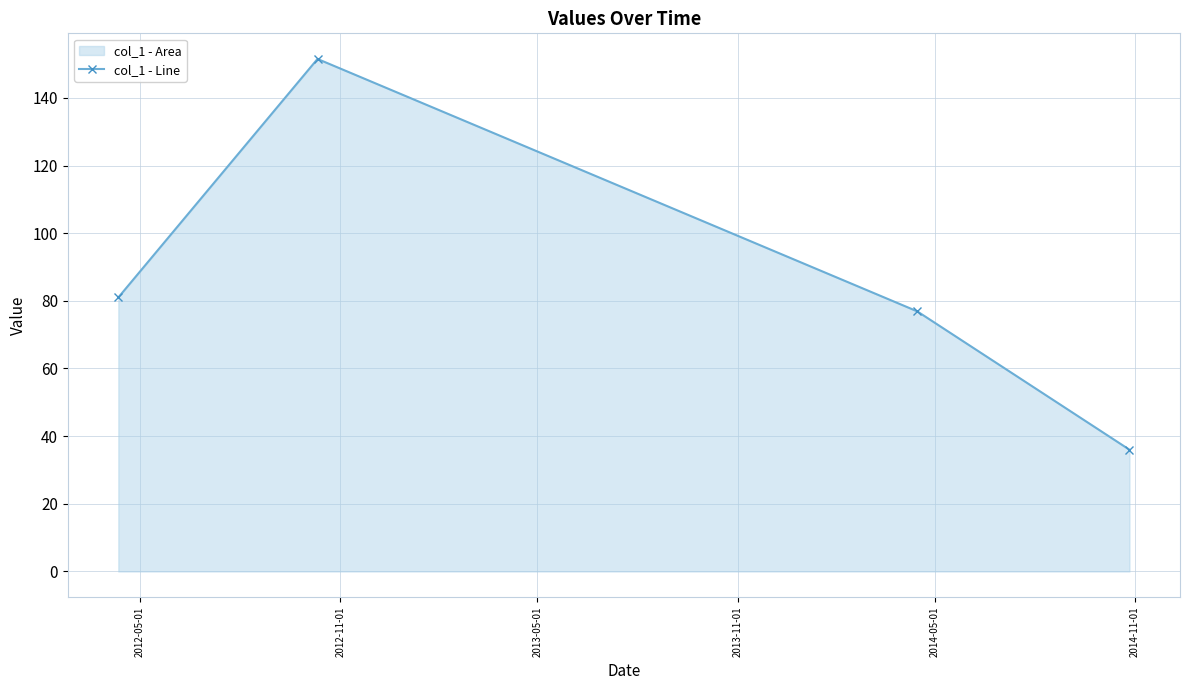

What is the sum of all values?

345.4